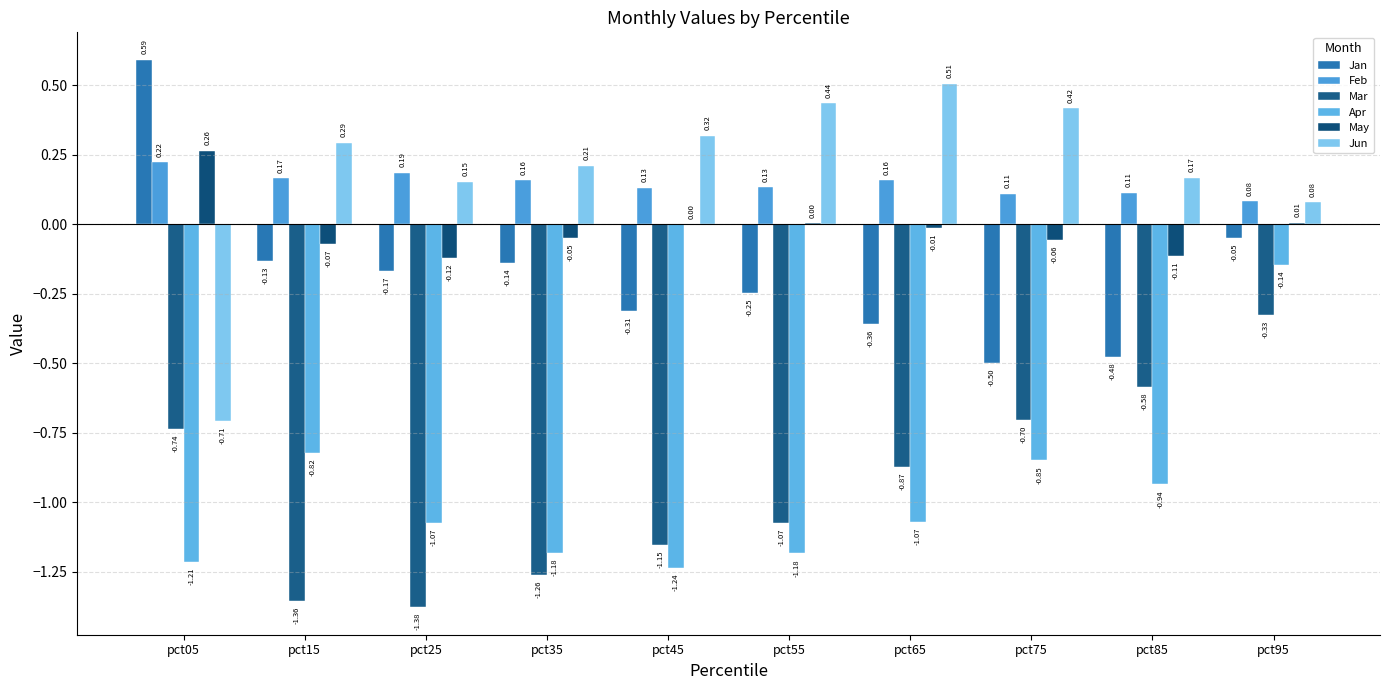

Are the bars horizontal?

No